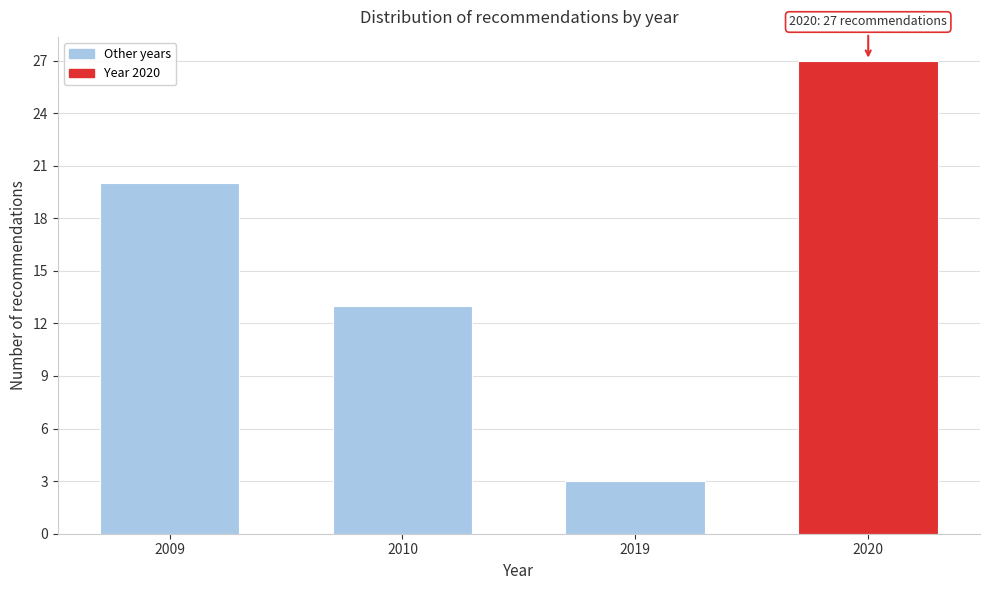

Reading left to right, extract all data points from this chart.

20	13	3	27